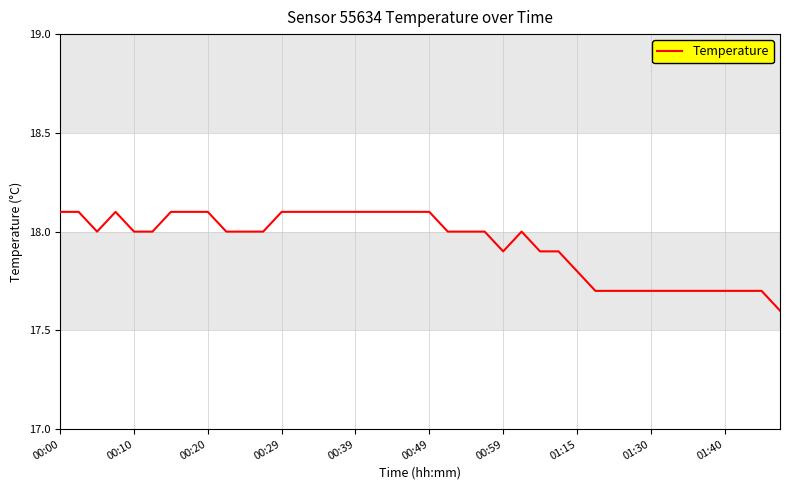

What is the difference between the maximum and minimum values?

0.5